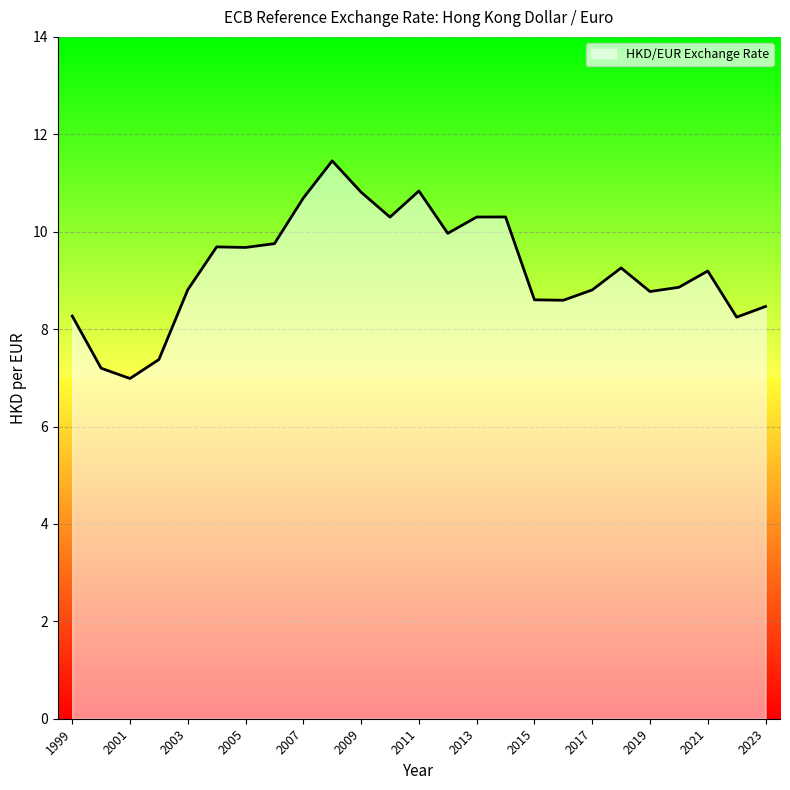

What is the maximum value shown in the chart?

11.5